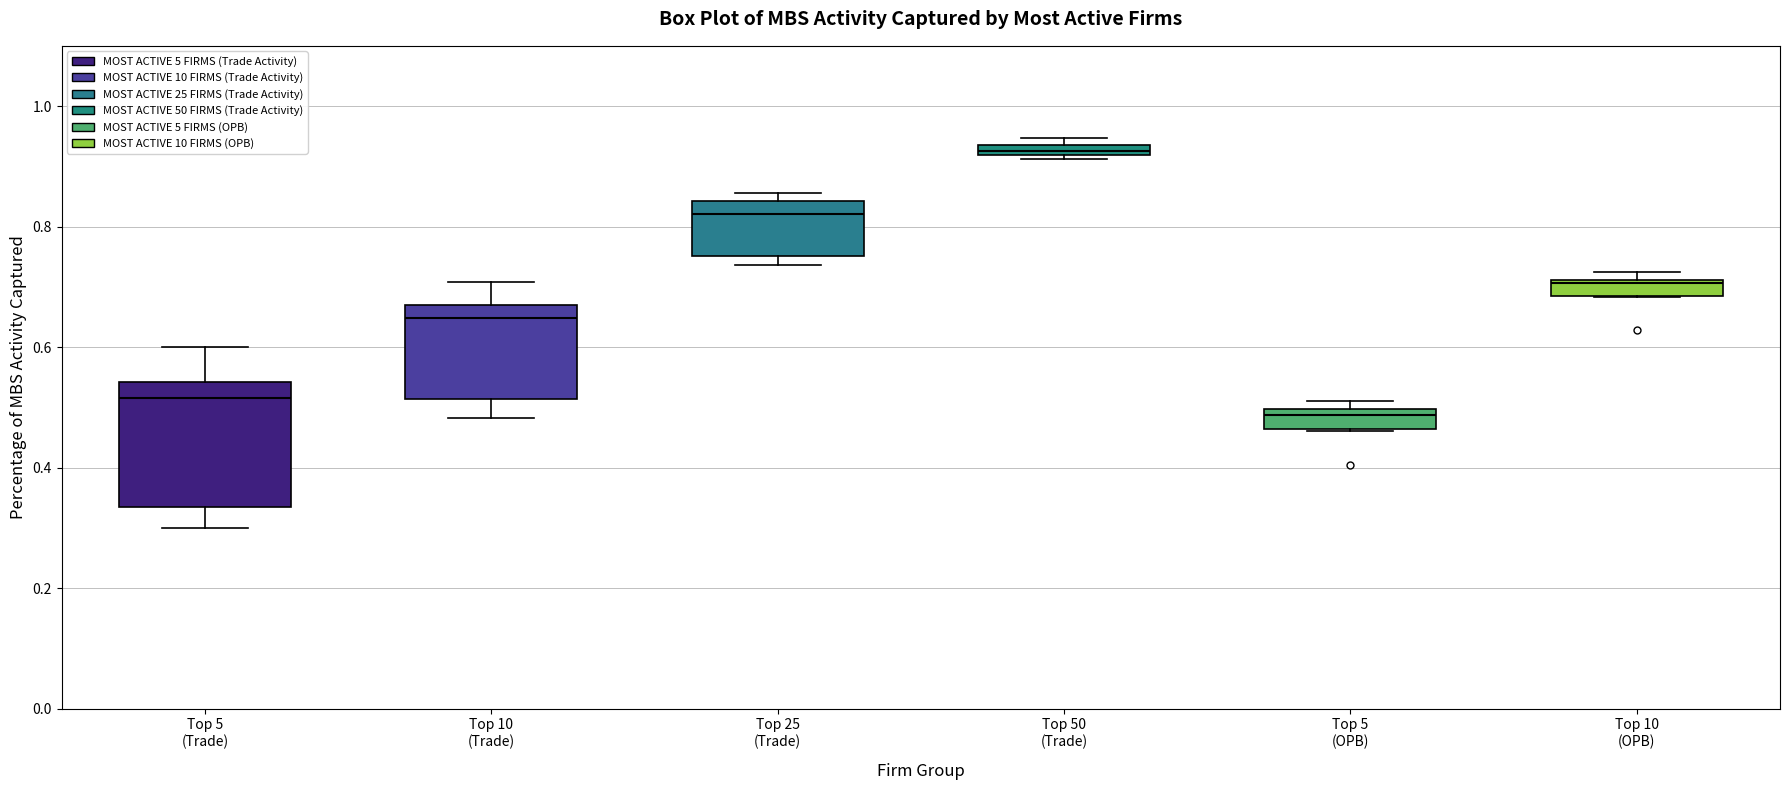

Where is the lower edge of the box for Top 5 (OPB) on the y-axis? The values are not printed on the chart, so give them approximately, as read against the axis.

0.46